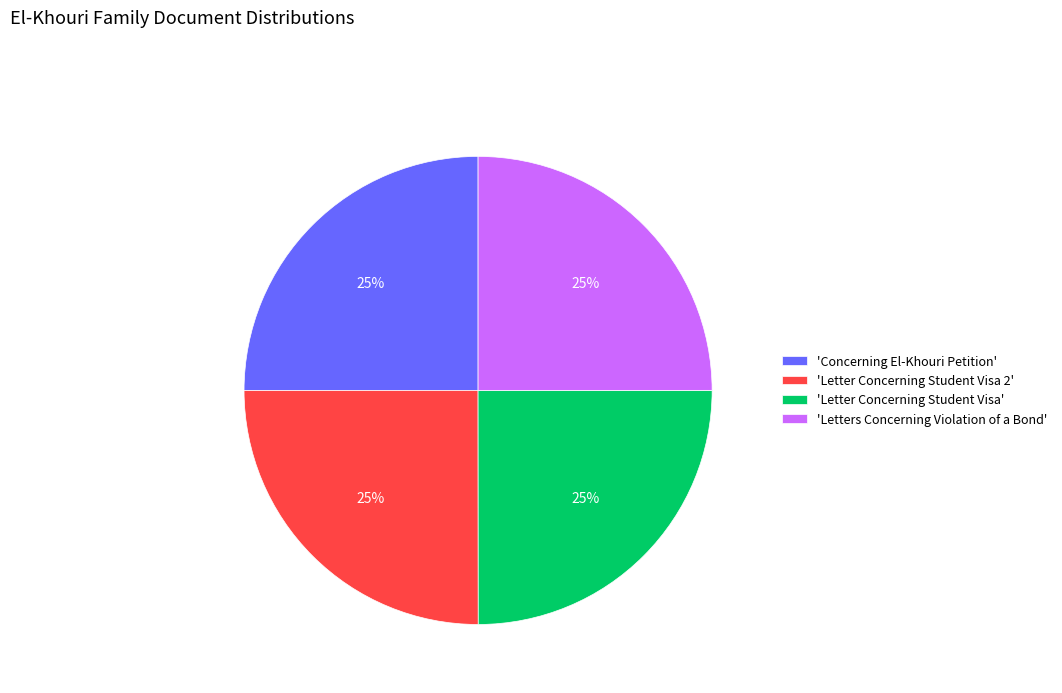

To the nearest percent, what is the average slice percentage?

25%